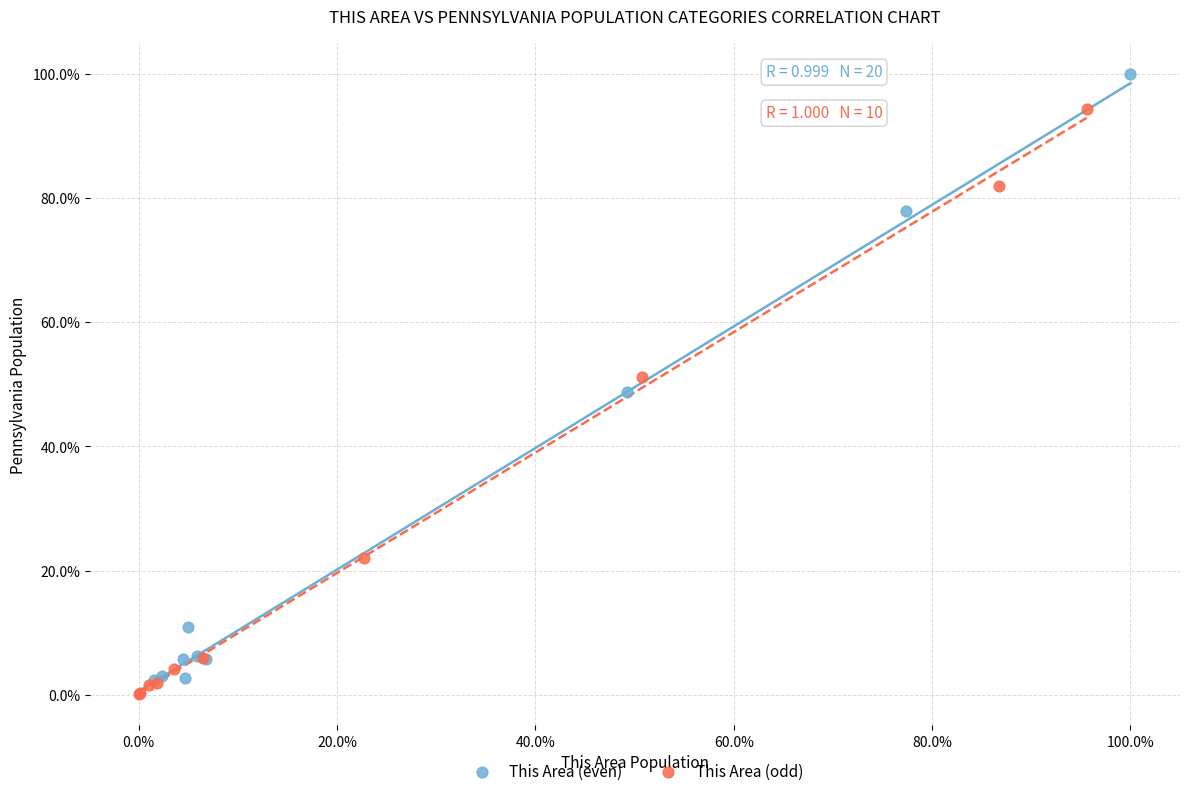

Which series has the widest spread of Y values?

This Area (even)